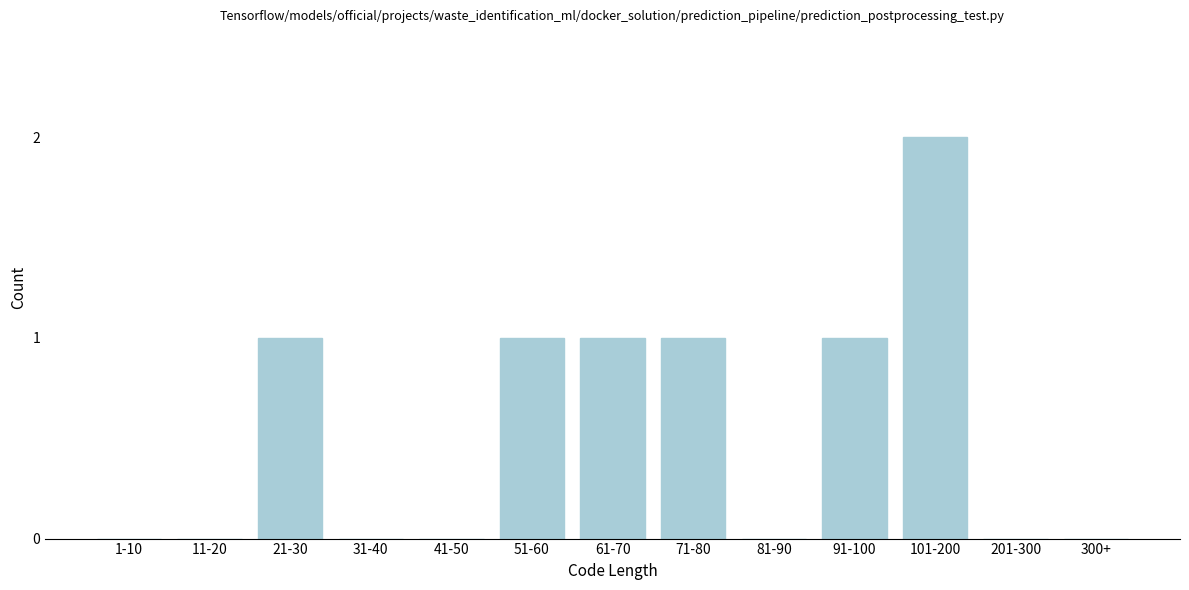

Reading left to right, list all the values displayed in this chart.

1-10=0	11-20=0	21-30=1	31-40=0	41-50=0	51-60=1	61-70=1	71-80=1	81-90=0	91-100=1	101-200=2	201-300=0	300+=0